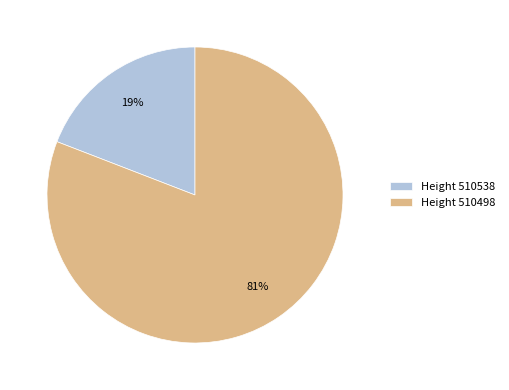

Combined, do Height 510498 and Height 510538 account for over 50%?

Yes